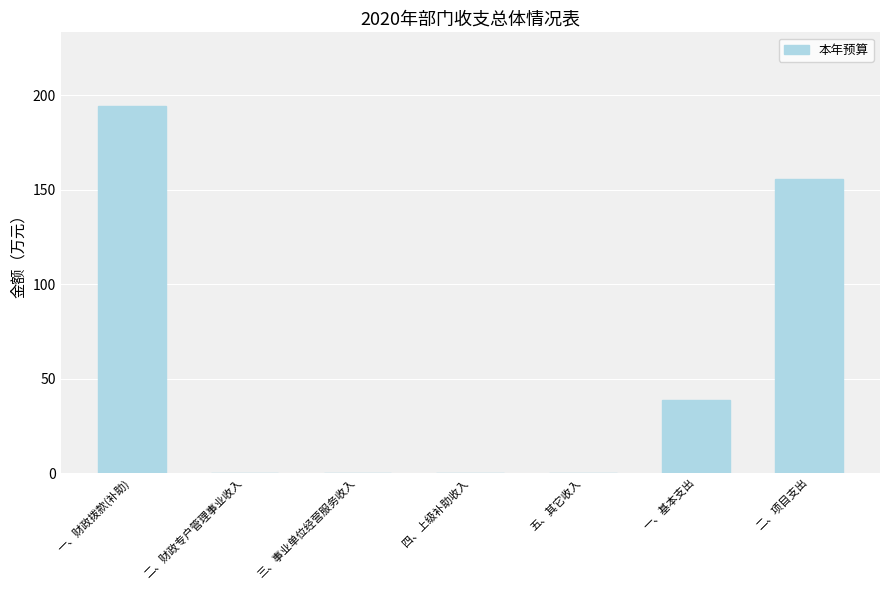

What is the change in value from 一、财政拨款(补助) to 四、上级补助收入?

-194.5